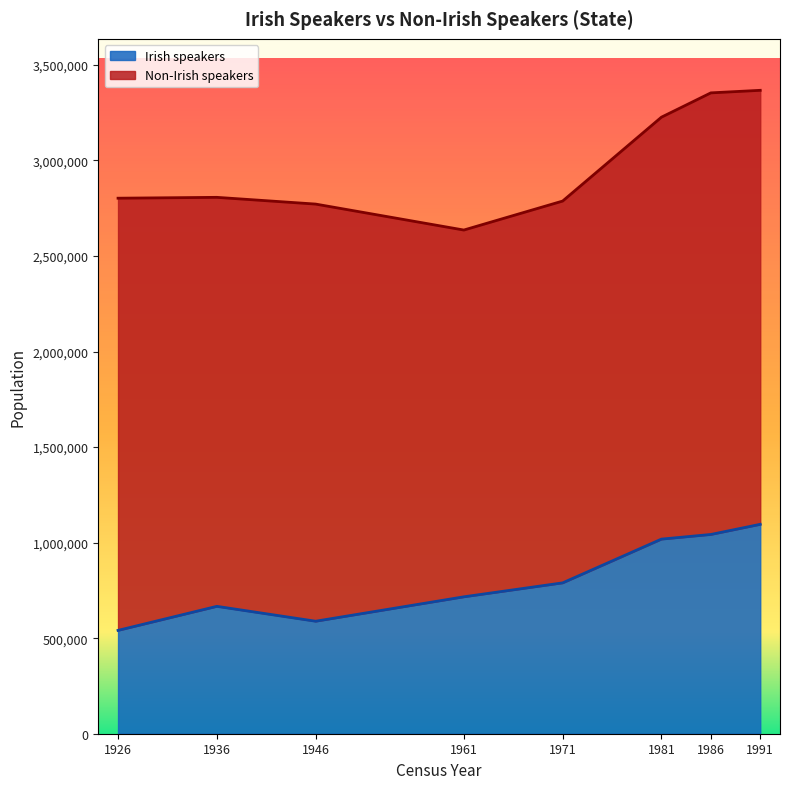

What is the value of the 7th point from the left?

1042701